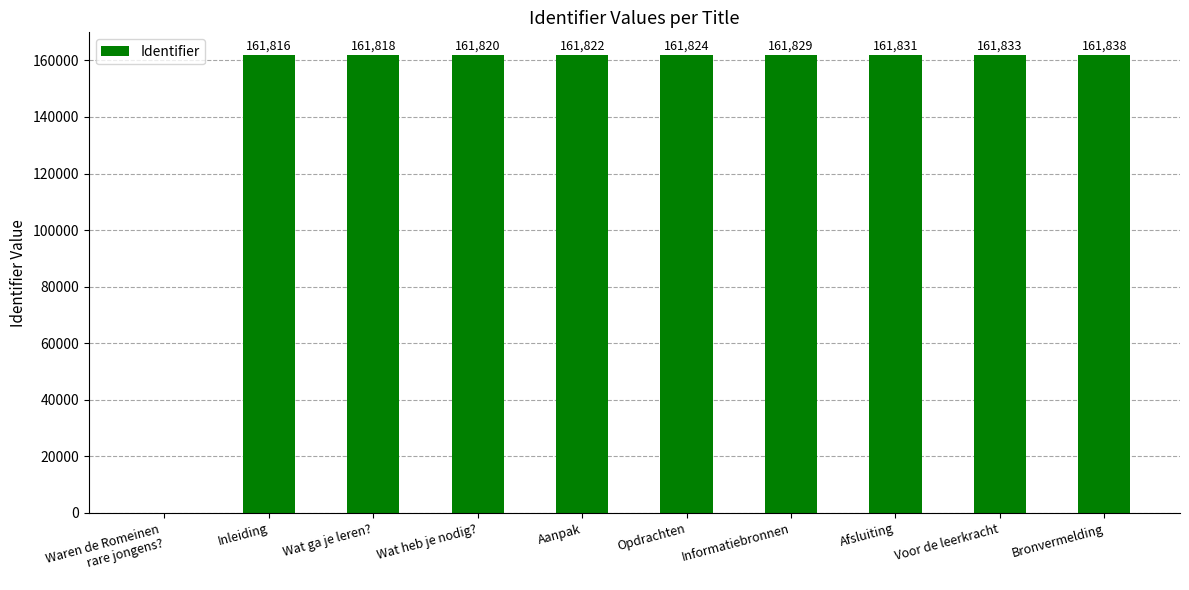

Reading right to left, extract all data points from this chart.

161838	161833	161831	161829	161824	161822	161820	161818	161816	0